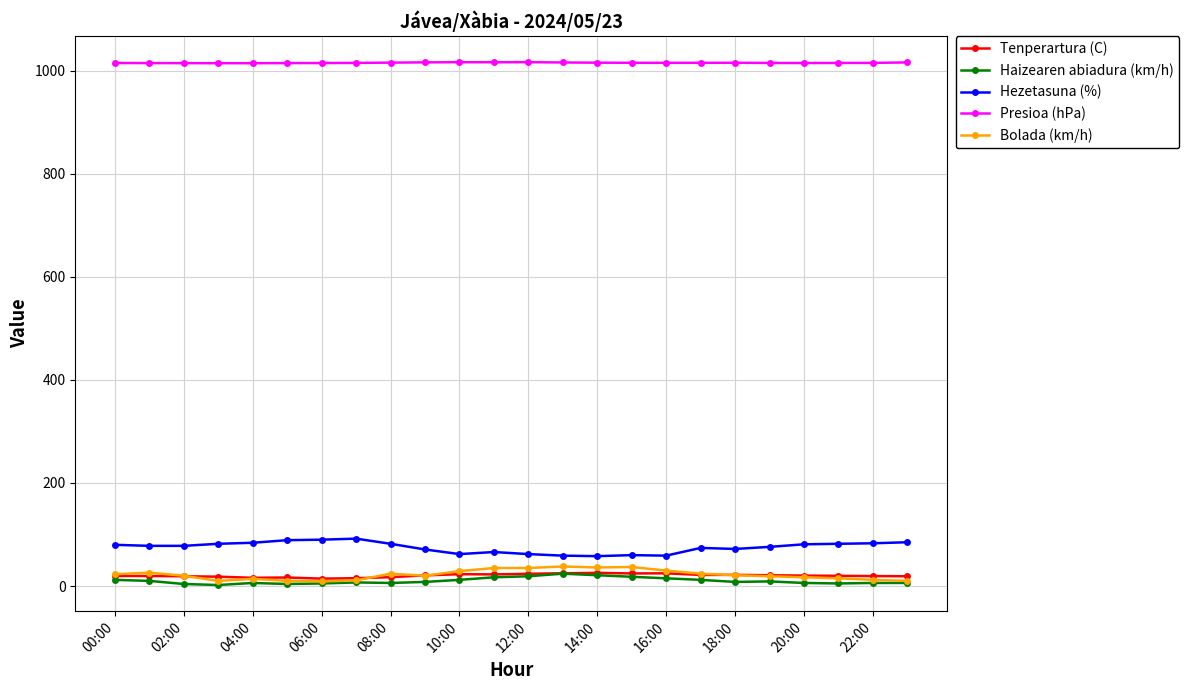

At how many categories does at least one series exceed 318?

24